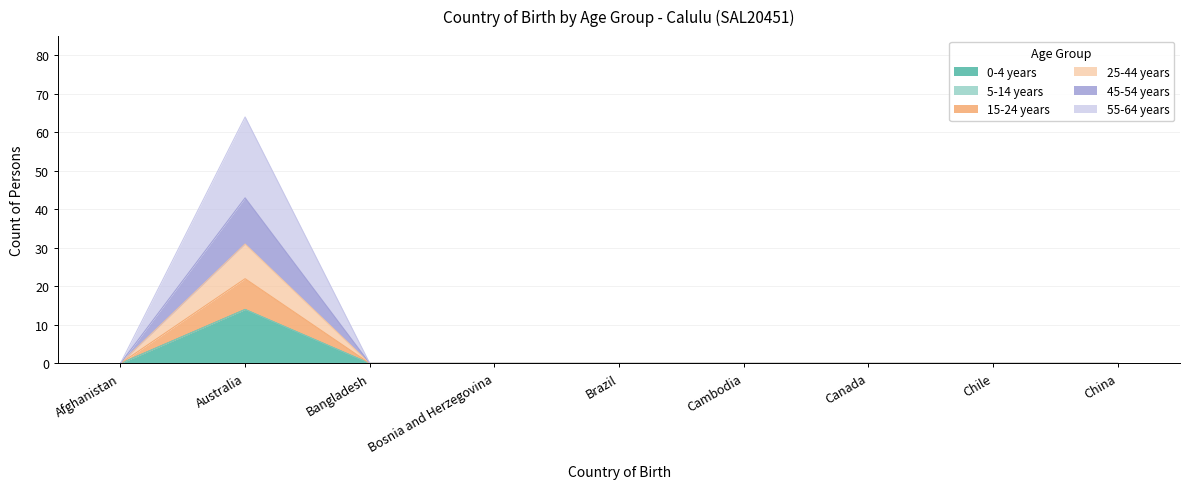

At which category is the sum across all series the highest?

Australia